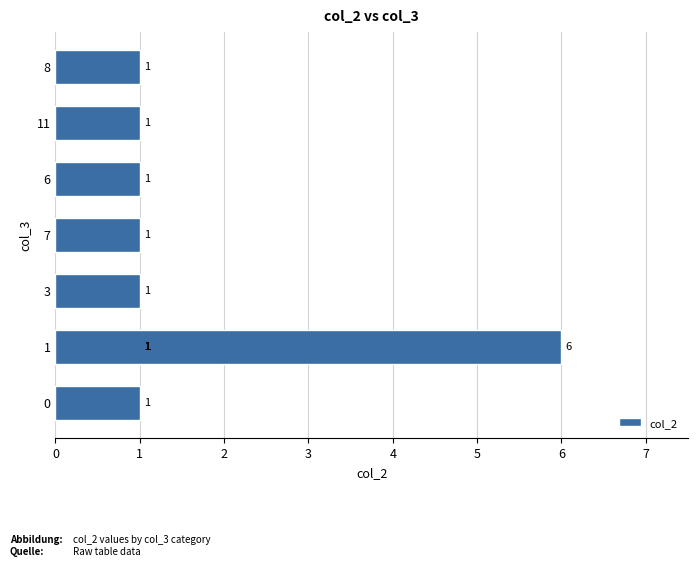

What is the difference between the maximum and minimum values?

5